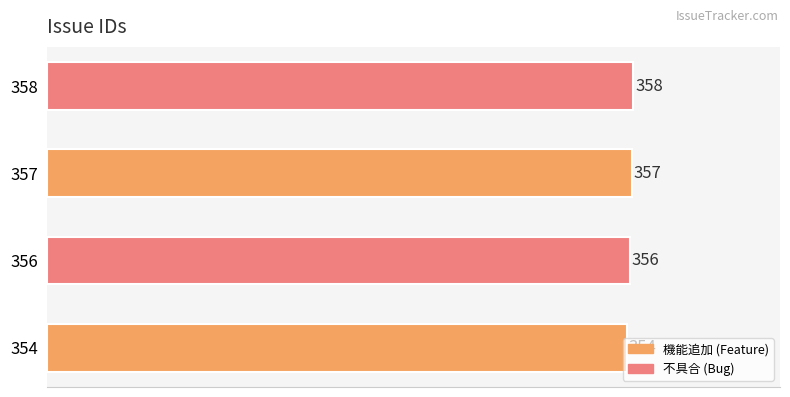

Is it true that the value at 356 is 356?

True